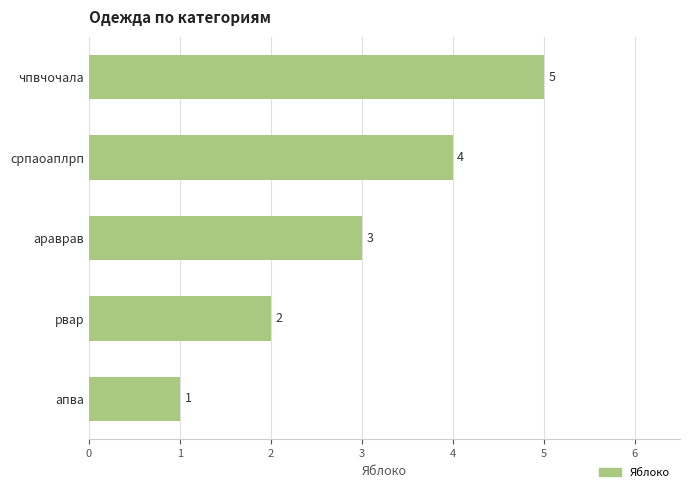

What is the ratio of the value at рвар to the value at араврав?

0.7